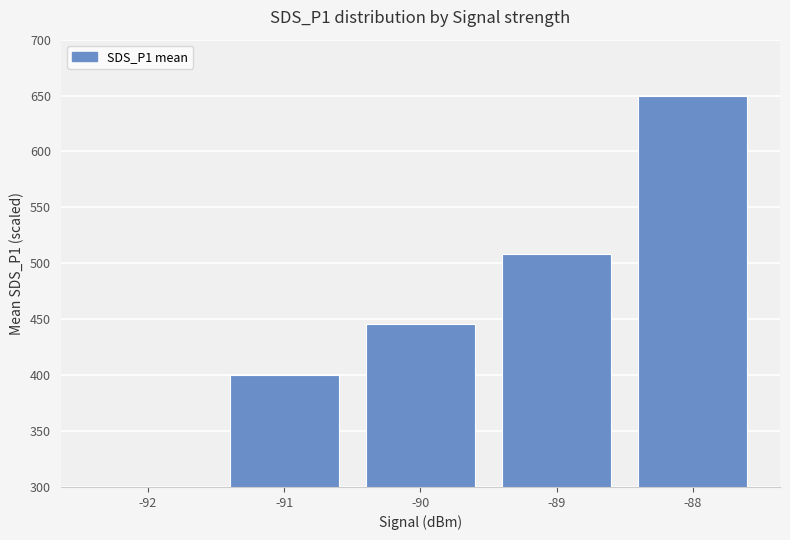

Which category has the lowest value across all series?

-92